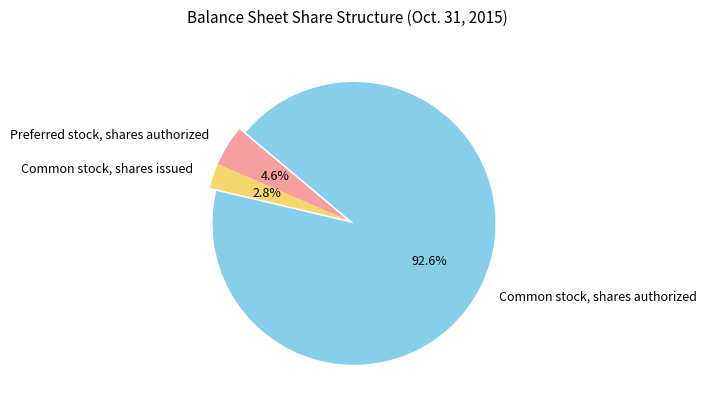

Which has a higher value, Preferred stock, shares authorized or Common stock, shares authorized?

Common stock, shares authorized